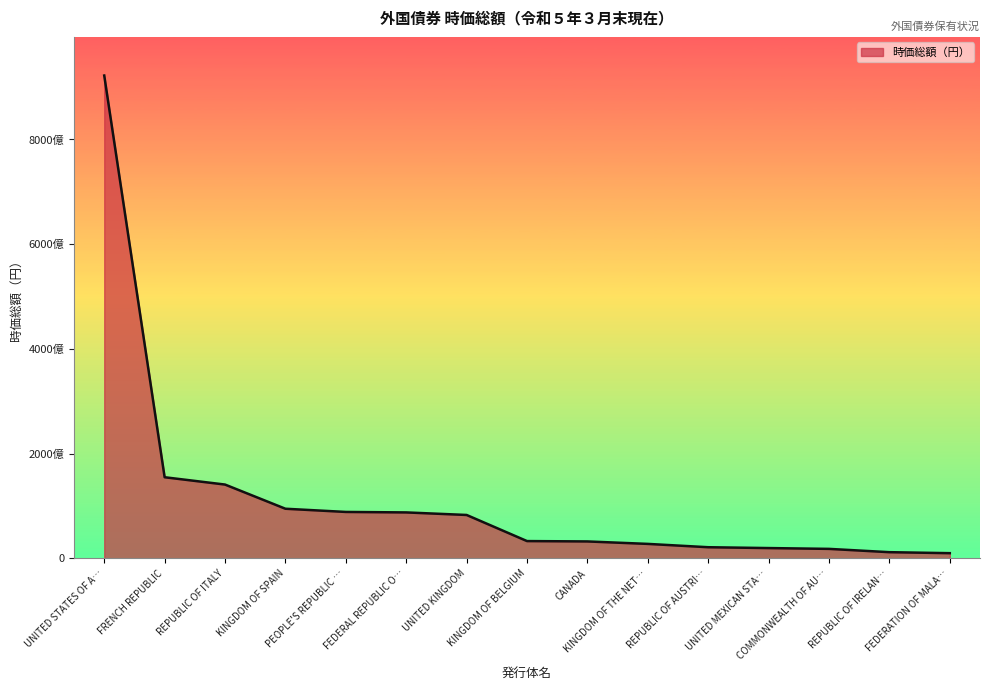

The chart shows a value of 223211098810 at REPUBLIC OF ITALY. True or false?

False